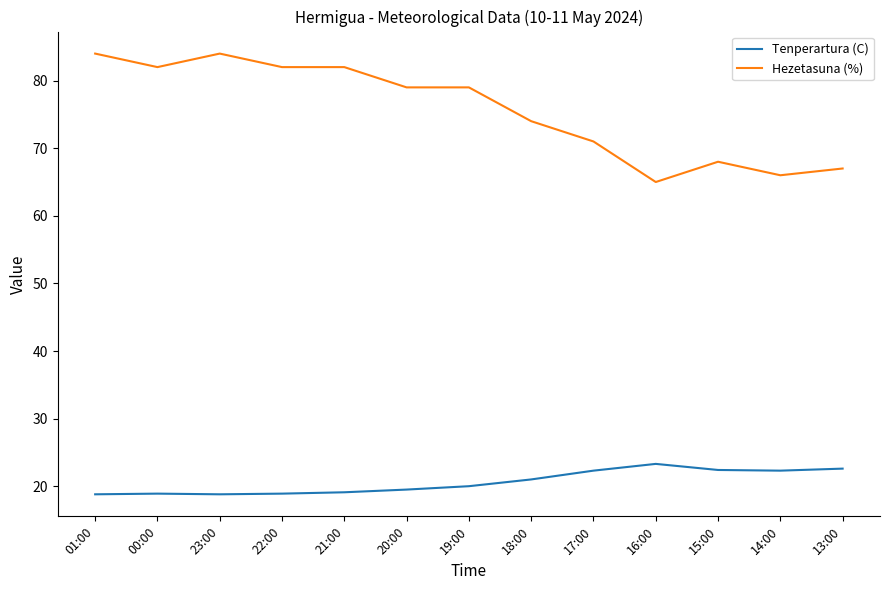

How many lines are shown in the chart?

2